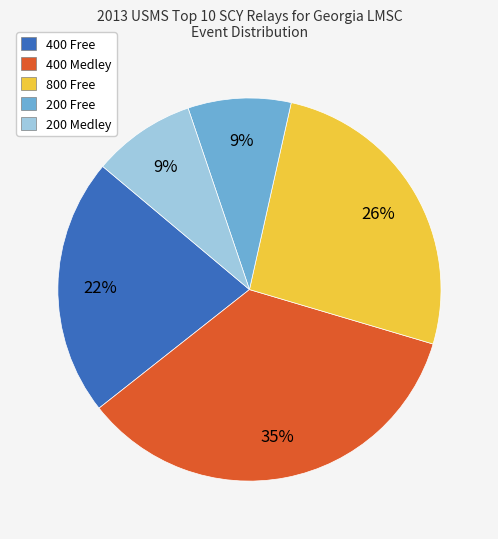

Is the sum of 400 Free and 800 Free greater than half?

No